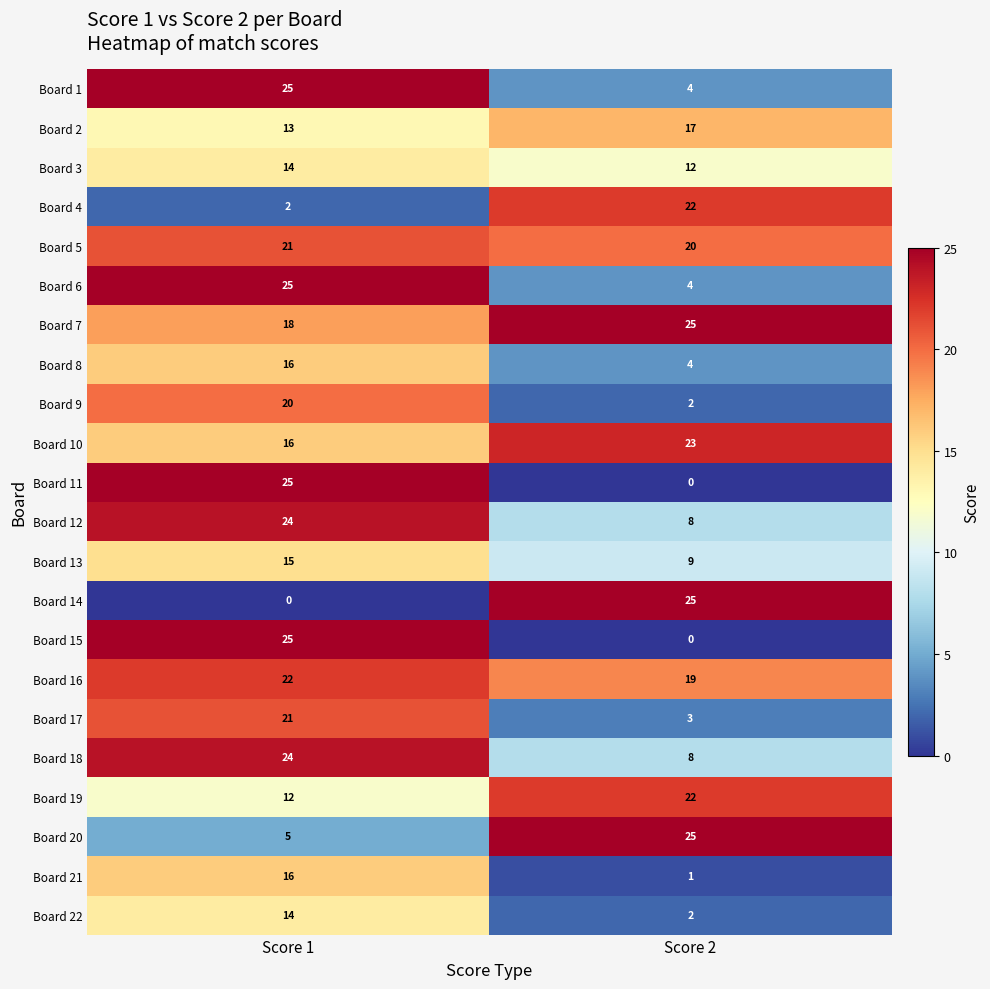

What is the sum of all Board 13 values?

24